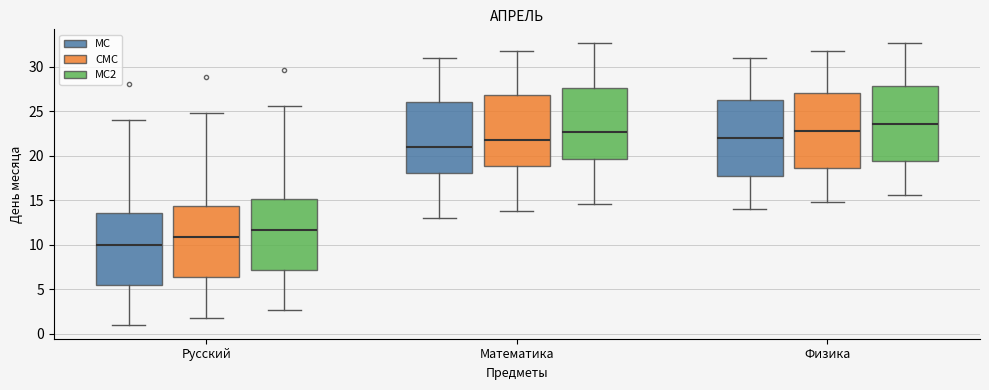

Which box has the highest median line?

Физика (MC2)